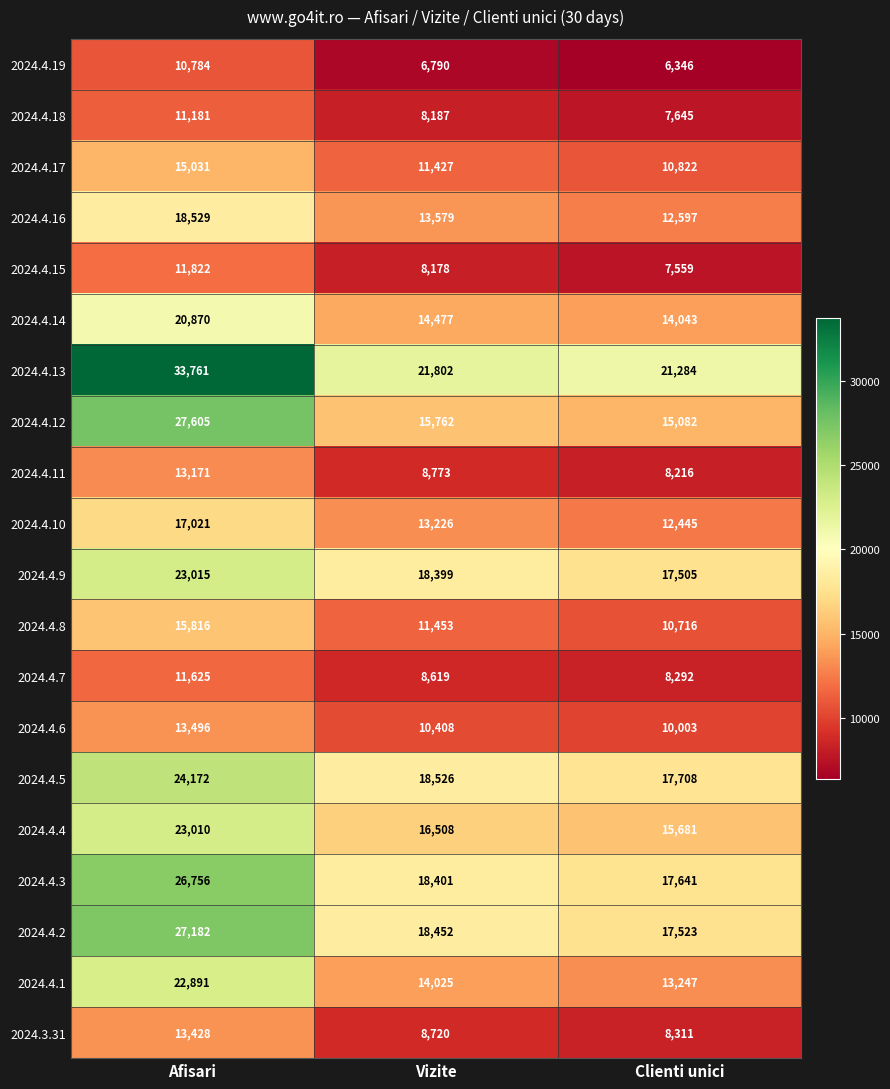

List the labels in order of 2024.4.6 value, largest first.

Afisari, Vizite, Clienti unici